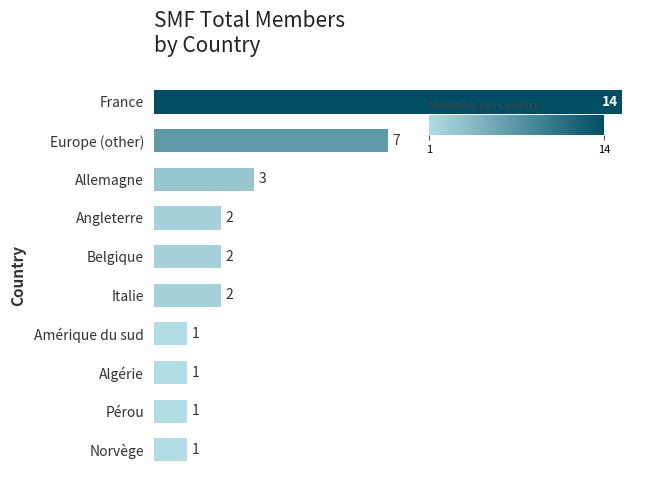

Which label corresponds to the largest value in the chart?

France